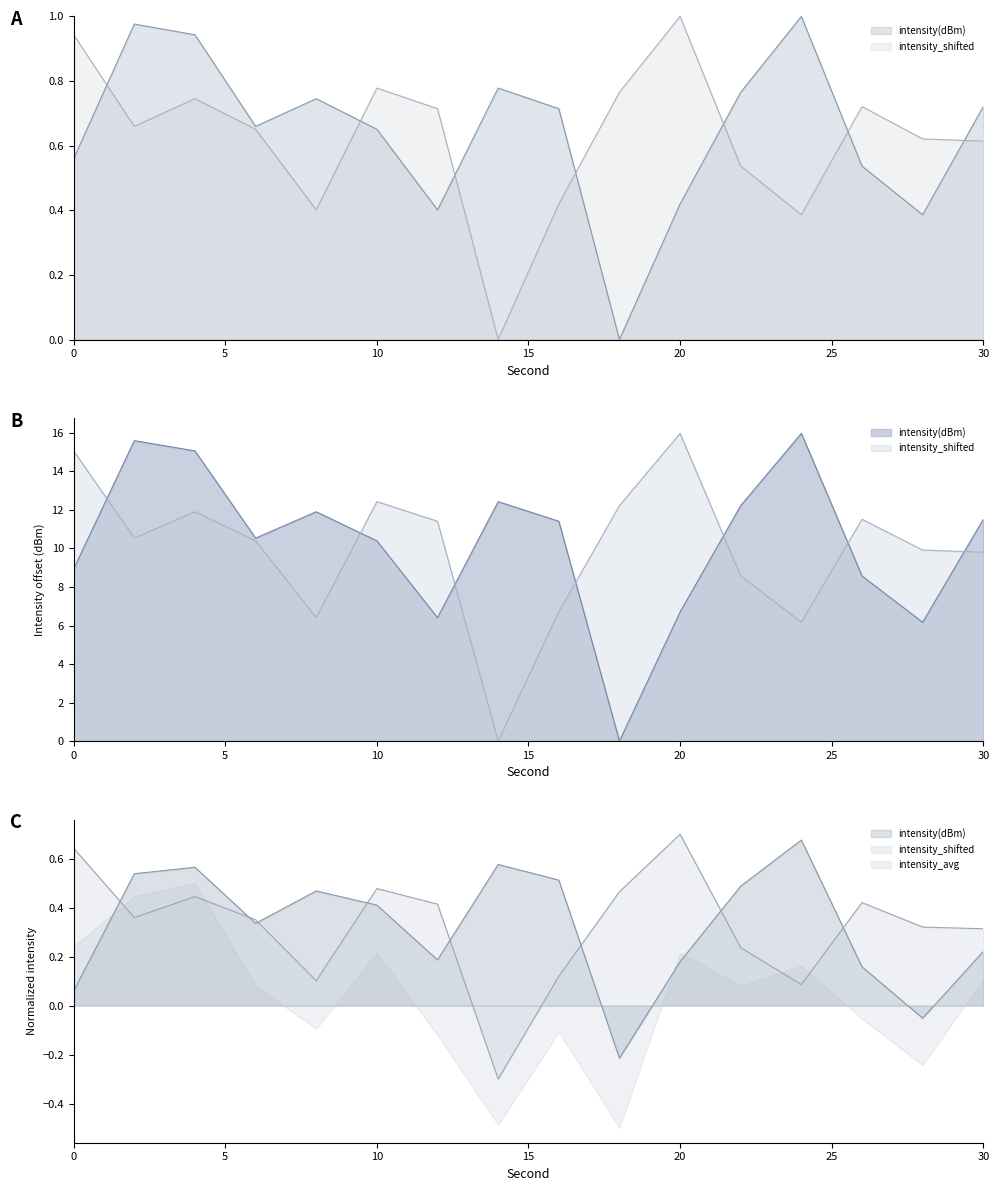

Which has a higher value, 18 or 8?

8